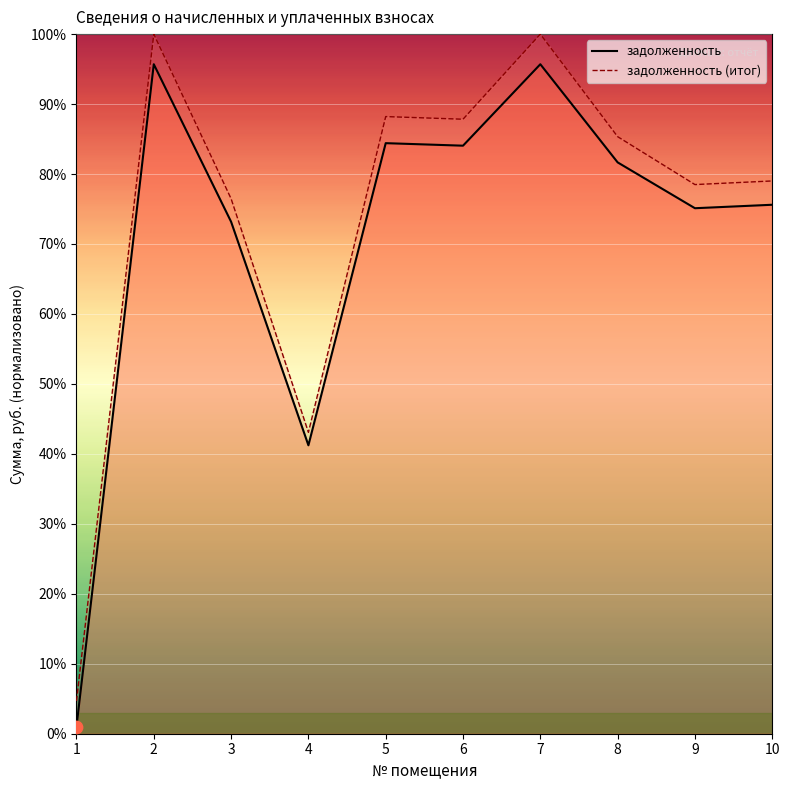

What is the total value across all series at 10?

154.6